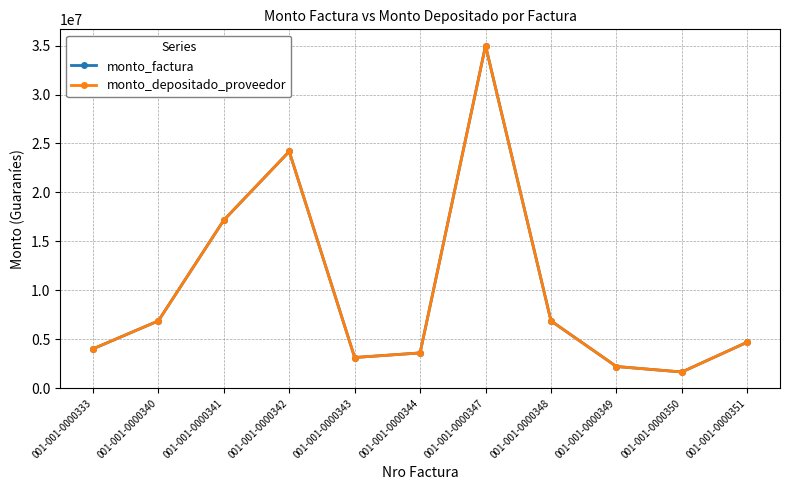

Between 001-001-0000333 and 001-001-0000343, which series saw the biggest shift?

monto_factura